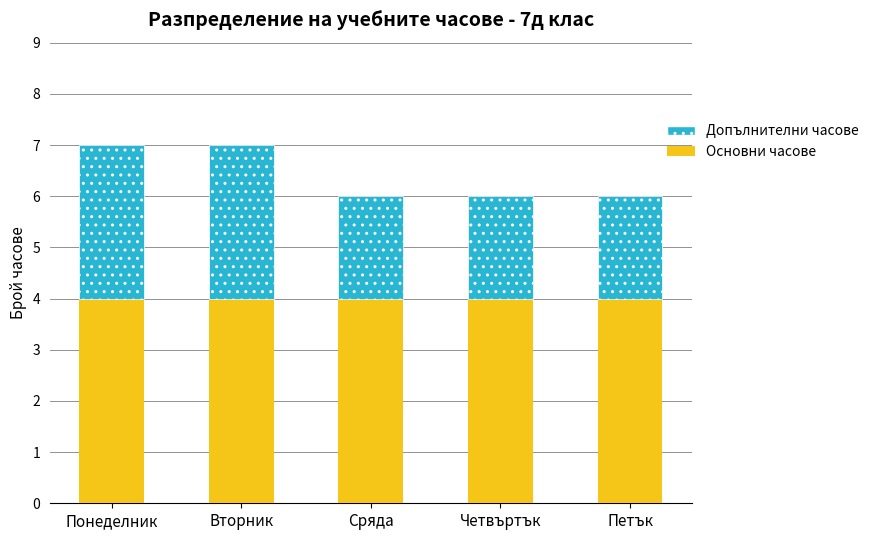

Is it true that Основни часове equals 4 at Четвъртък?

True